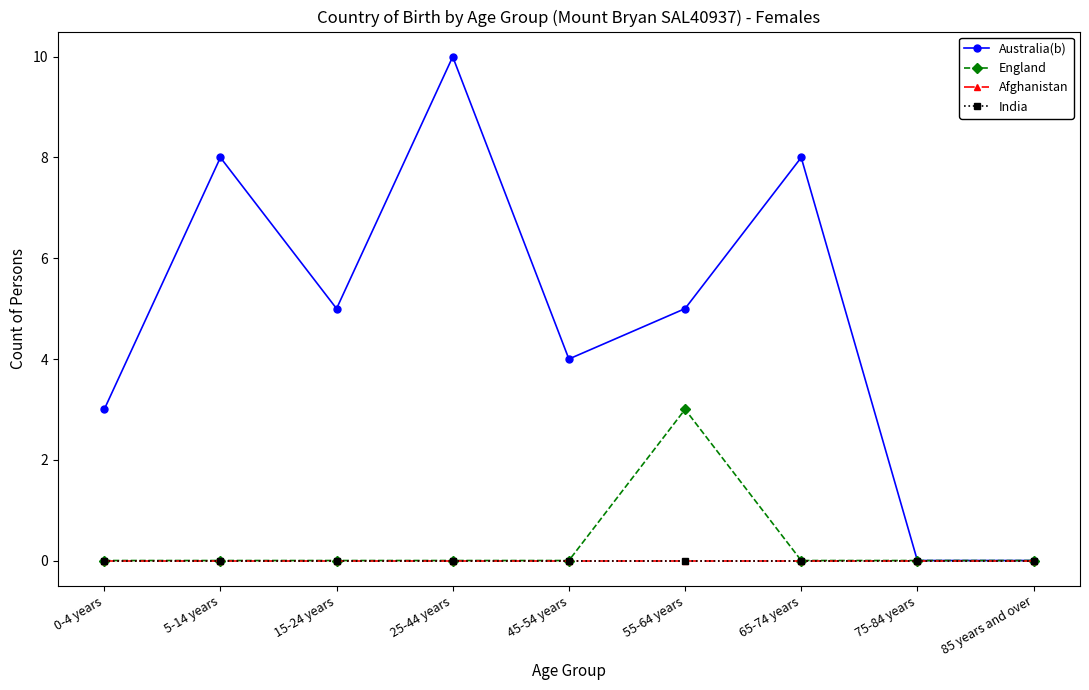

What position from the left is 85 years and over?

9